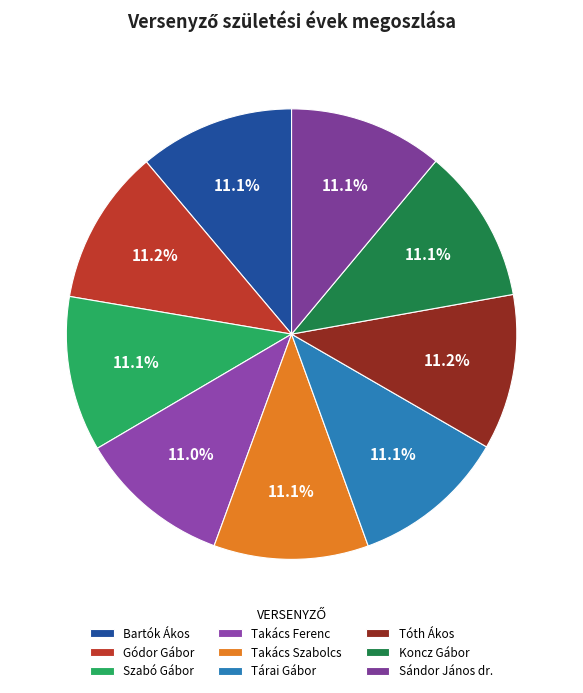

What percentage is the Gódor Gábor slice, to the nearest percent?

11%